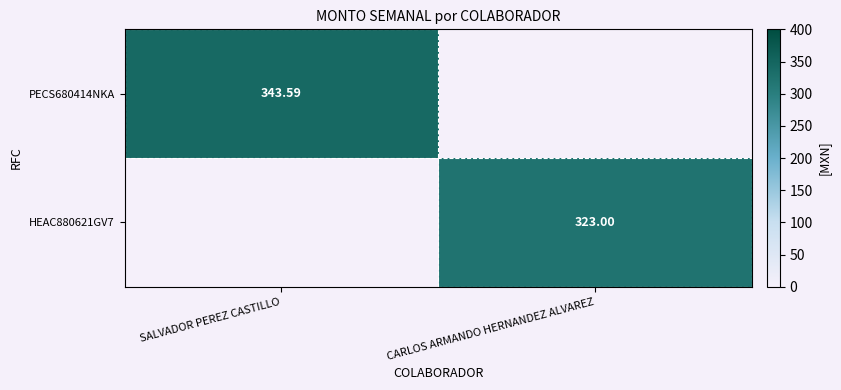

Where is HEAC880621GV7 nearest to the value 161?

SALVADOR PEREZ CASTILLO